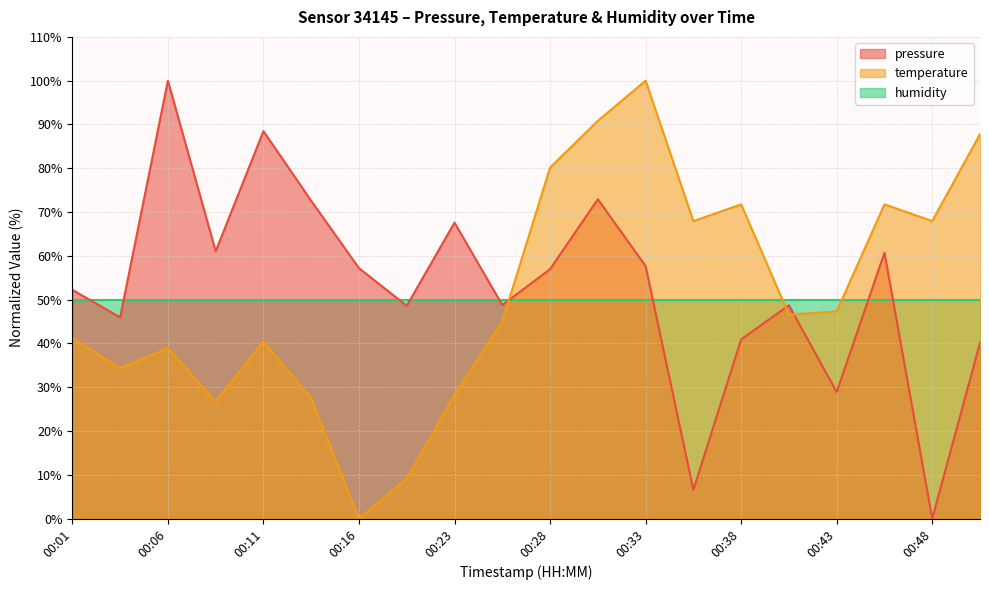

What is the maximum value shown in the chart?

100.0